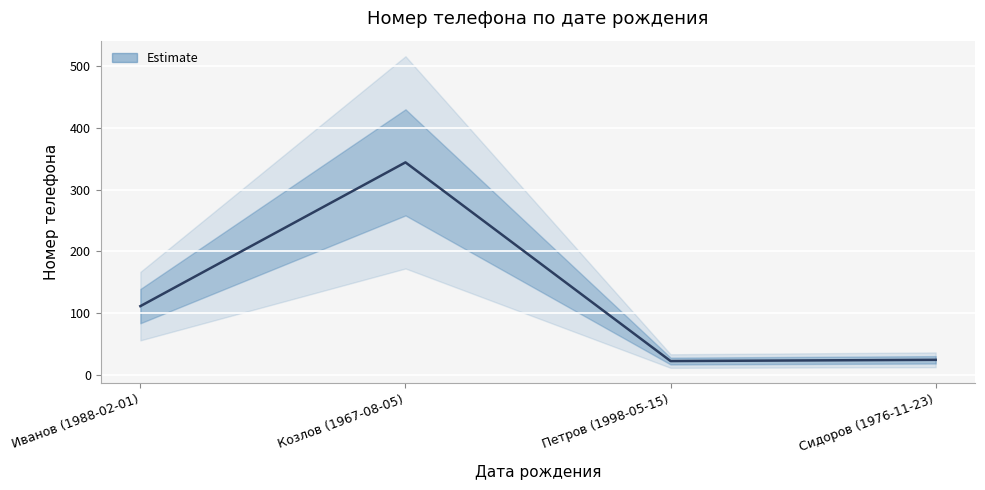

The chart shows a value of 176 at Иванов (1988-02-01). True or false?

False